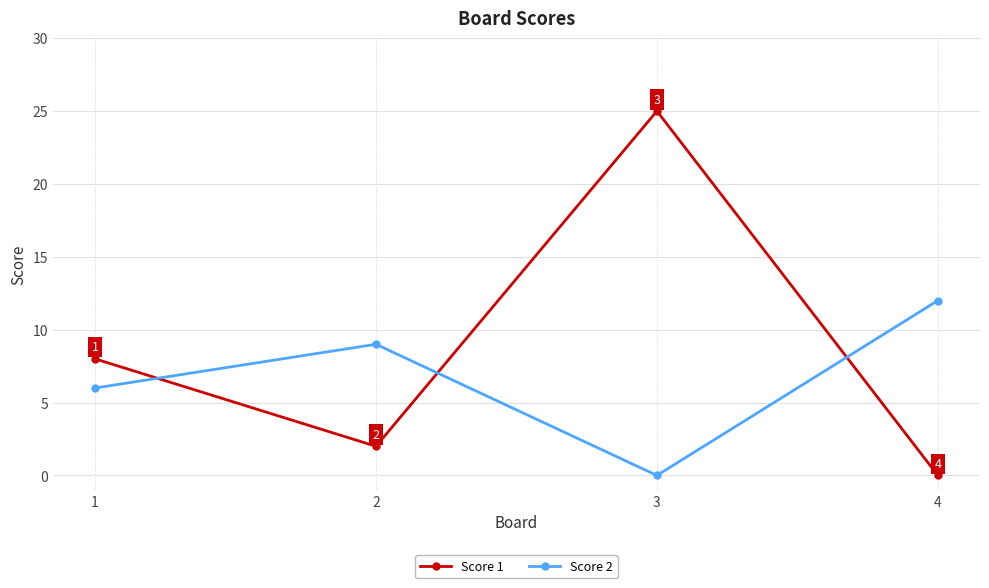

At which label is Score 1 closest to 12?

1